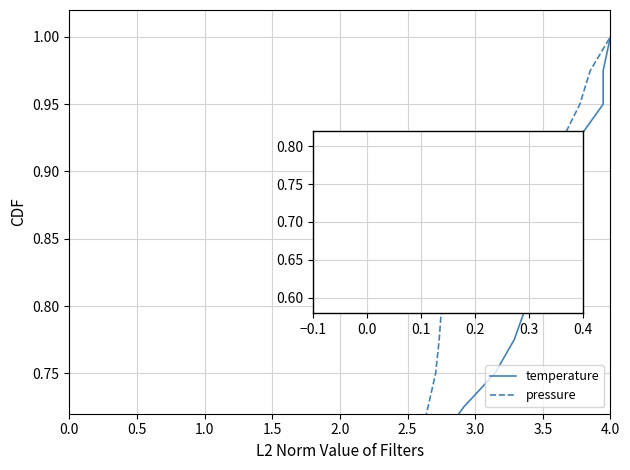

What is the sum of the temperature values at 29 and 17?

1.2